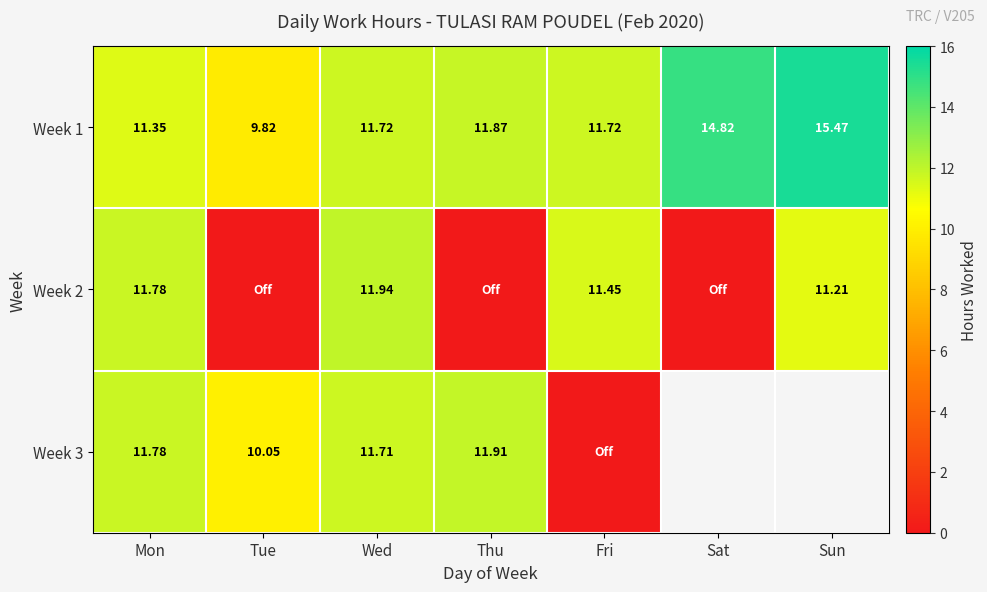

Where is Week 1 nearest to the value 12?

Thu